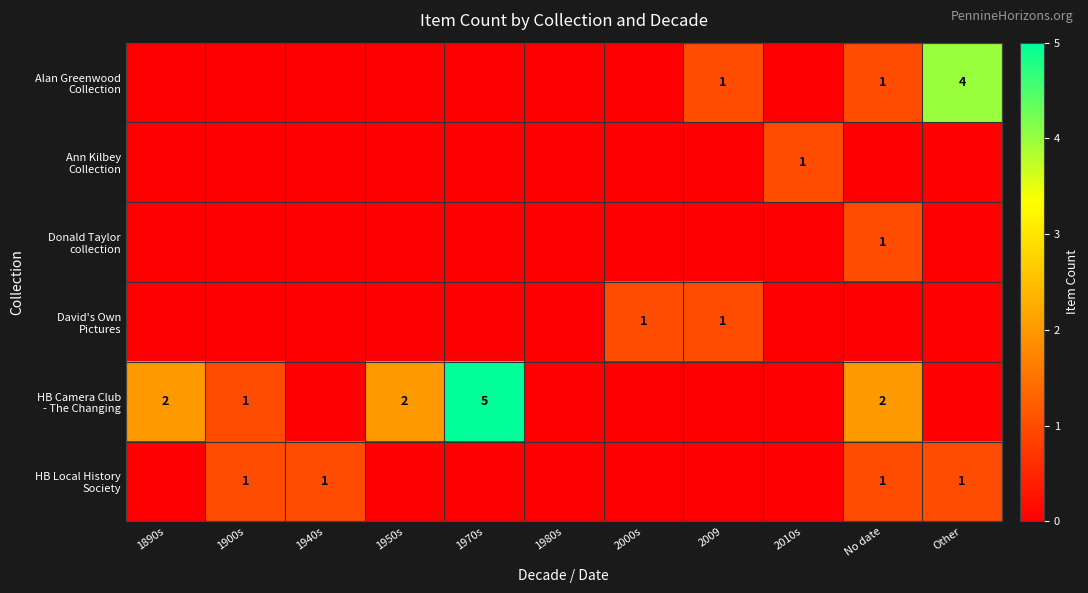

What is the difference between the highest and lowest values at 2009?

1